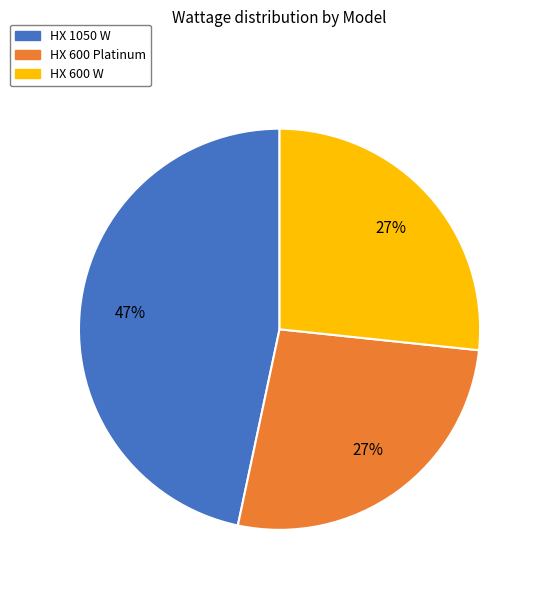

Count the number of slices in the pie.

3